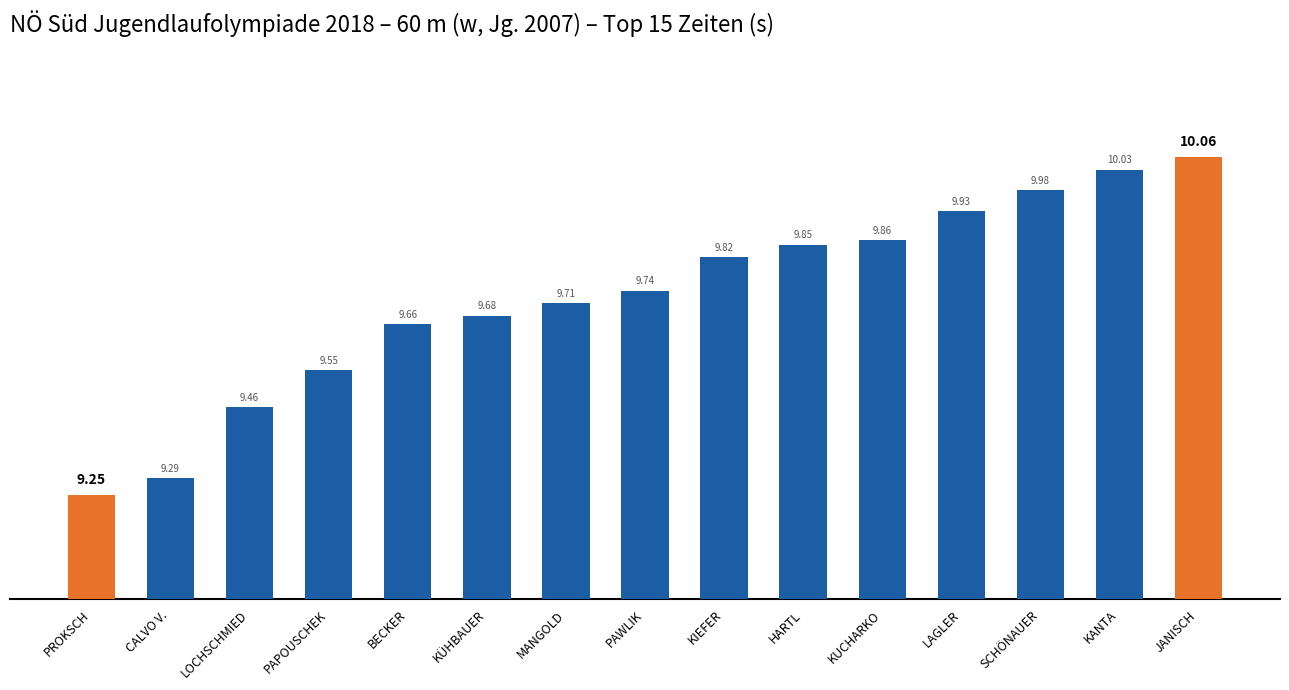

Count the number of categories in the chart.

15